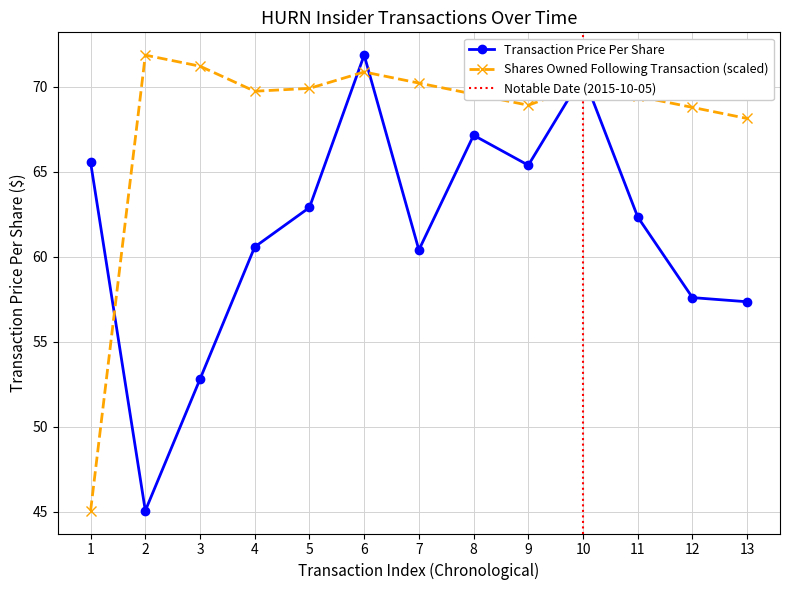

What is the value of the Transaction Price Per Share point at the 12th from the left?

57.6